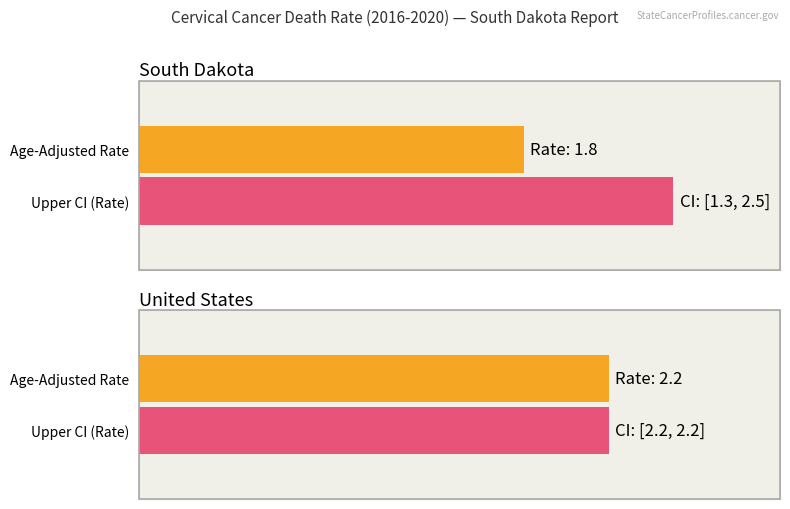

Reading left to right, transcribe all the data shown in this chart.

Age-Adjusted Death Rate: 1.8	2.2
Lower CI: 1.3	2.2
Upper CI: 2.5	2.2